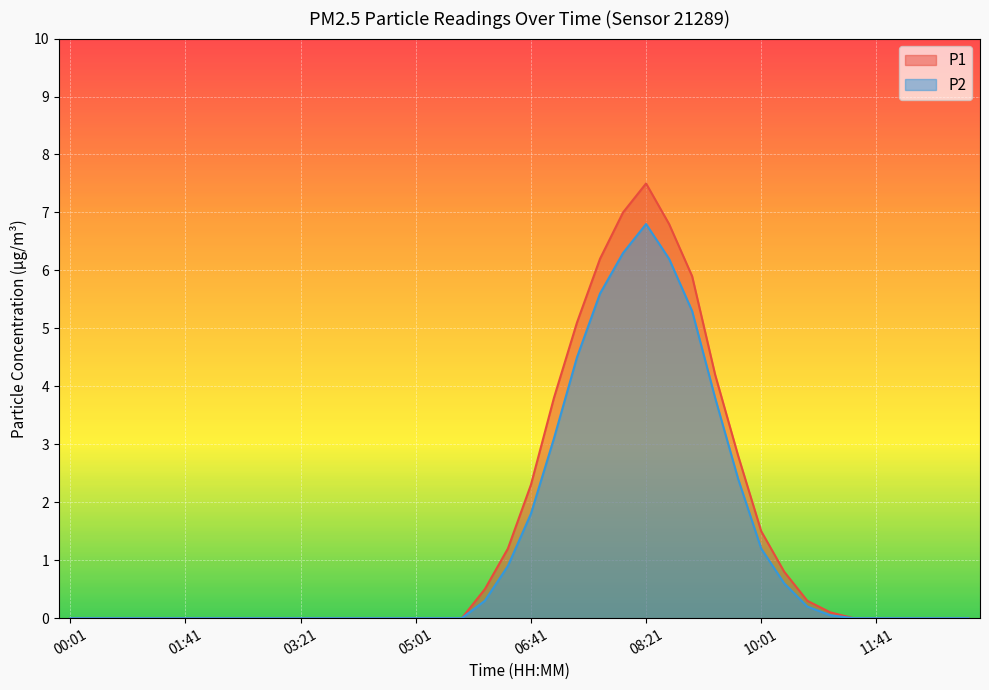

At which category is the sum across all series the highest?

08:21